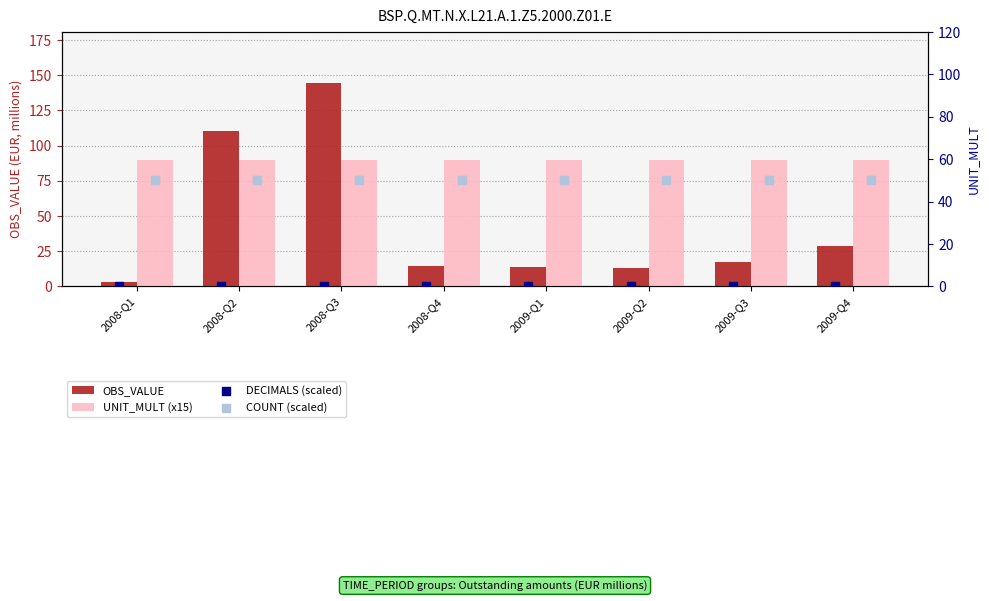

Which series contains the highest Y value?

OBS_VALUE